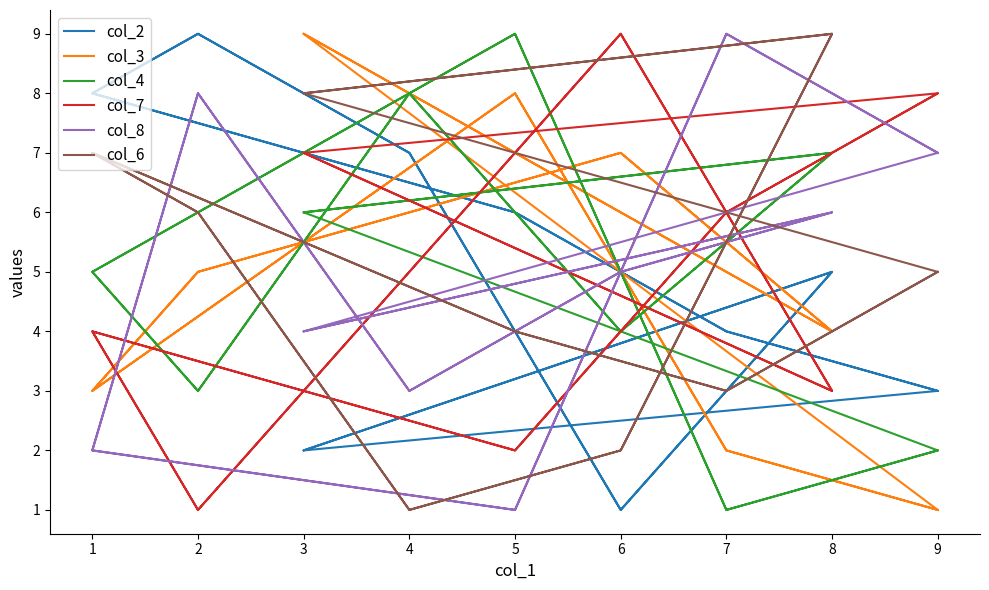

How many times do col_2 and col_8 cross each other?

4